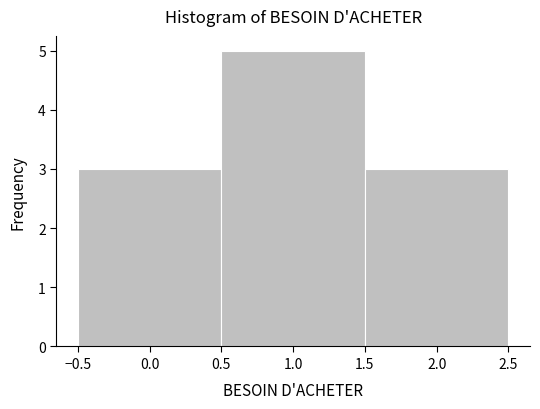

Reading left to right, transcribe this chart: for each bar, give the range it covers on the x-axis and its height. The values are not printed on the chart, so give them approximately, as read against the axis.

-0.5 to 0.5: 3
0.5 to 1.5: 5
1.5 to 2.5: 3